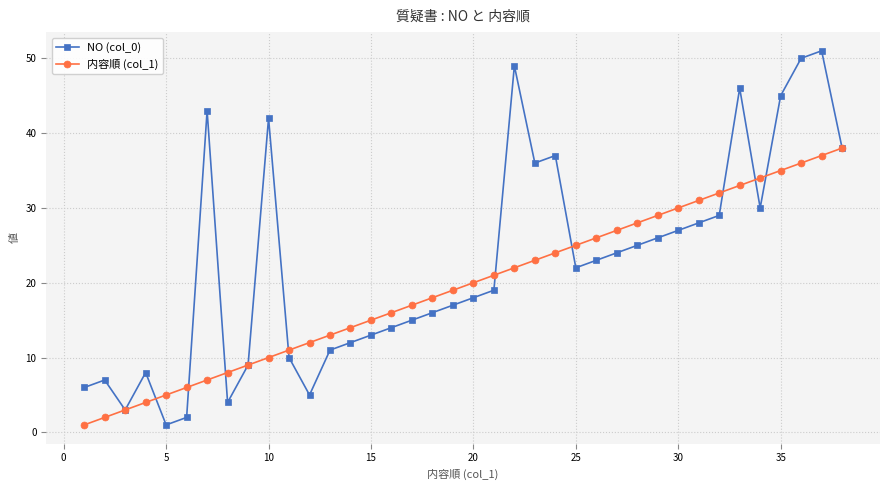

What is the greatest value displayed?

51